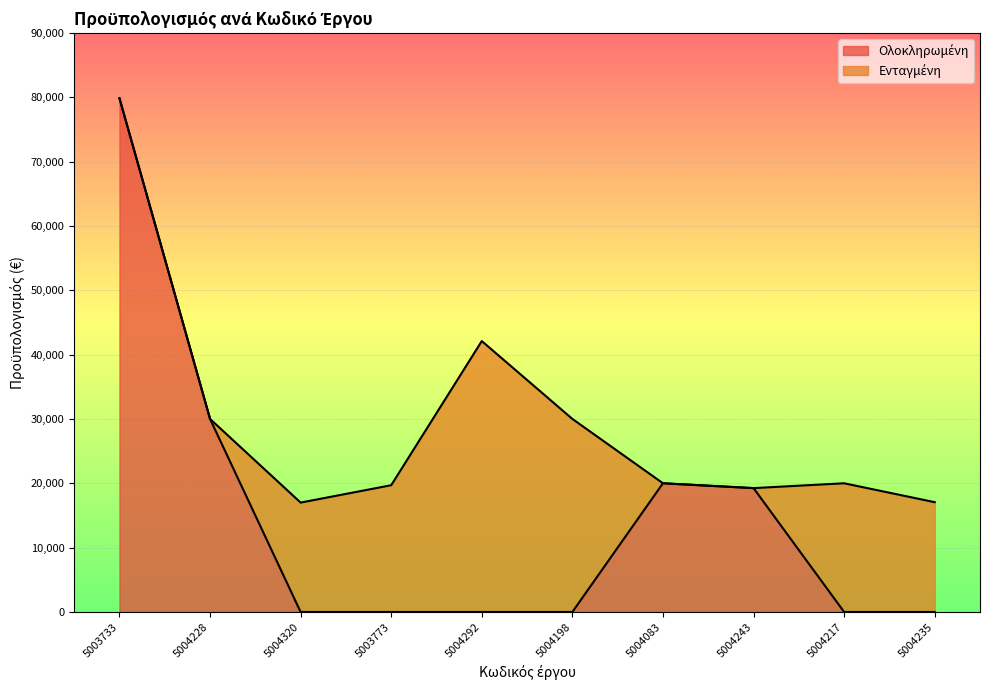

At which category is the sum across all series the highest?

5003733